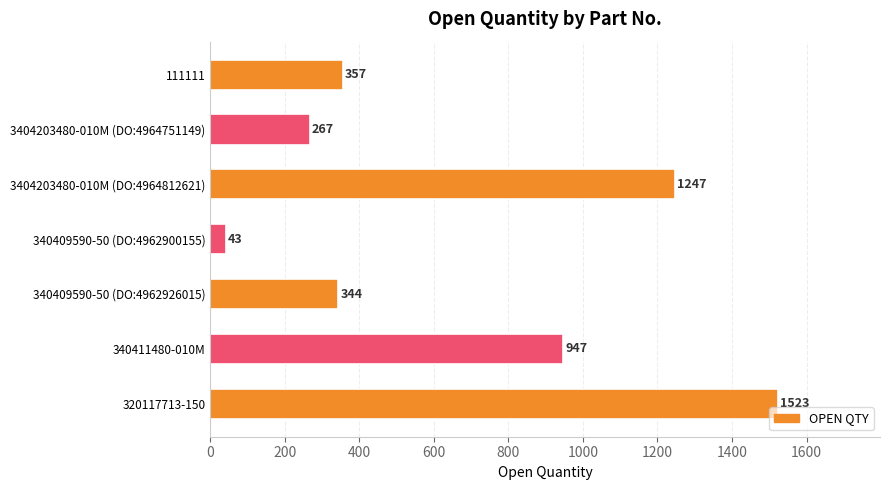

List the labels in order of value, smallest first.

340409590-50 (DO:4962900155), 3404203480-010M (DO:4964751149), 340409590-50 (DO:4962926015), 111111, 340411480-010M, 3404203480-010M (DO:4964812621), 320117713-150